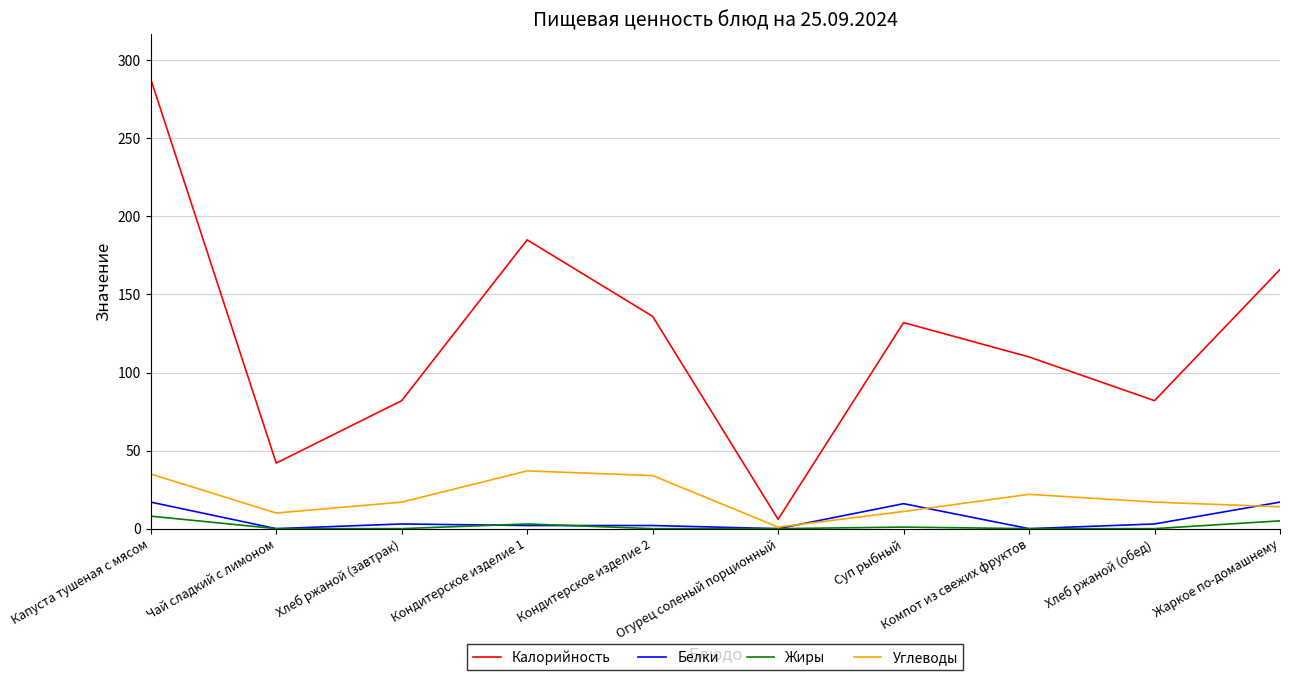

True or false: Калорийность and Углеводы cross at least once.

False